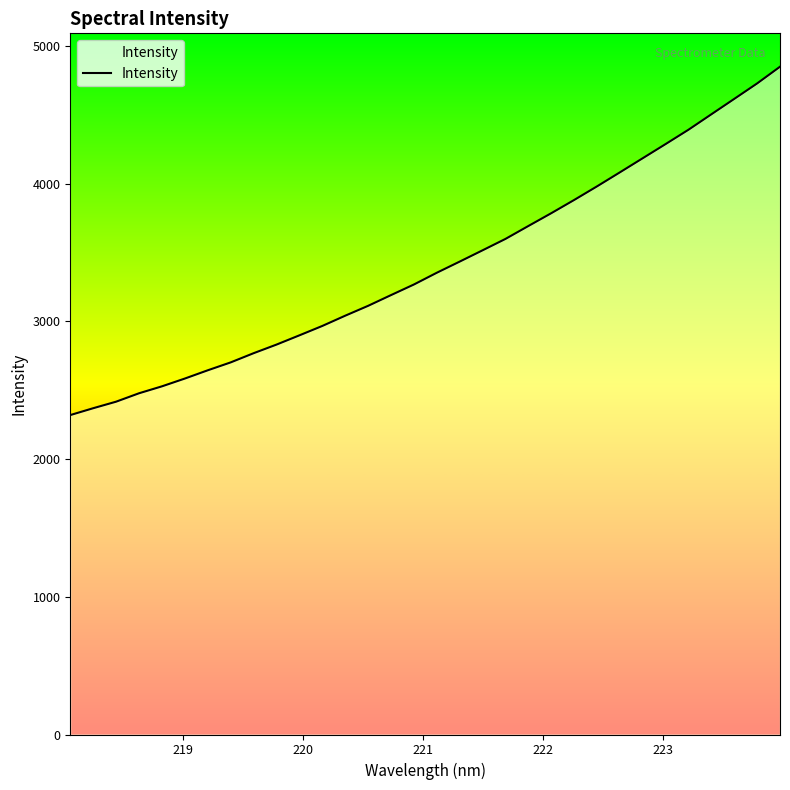

What is the maximum value shown in the chart?

4848.9